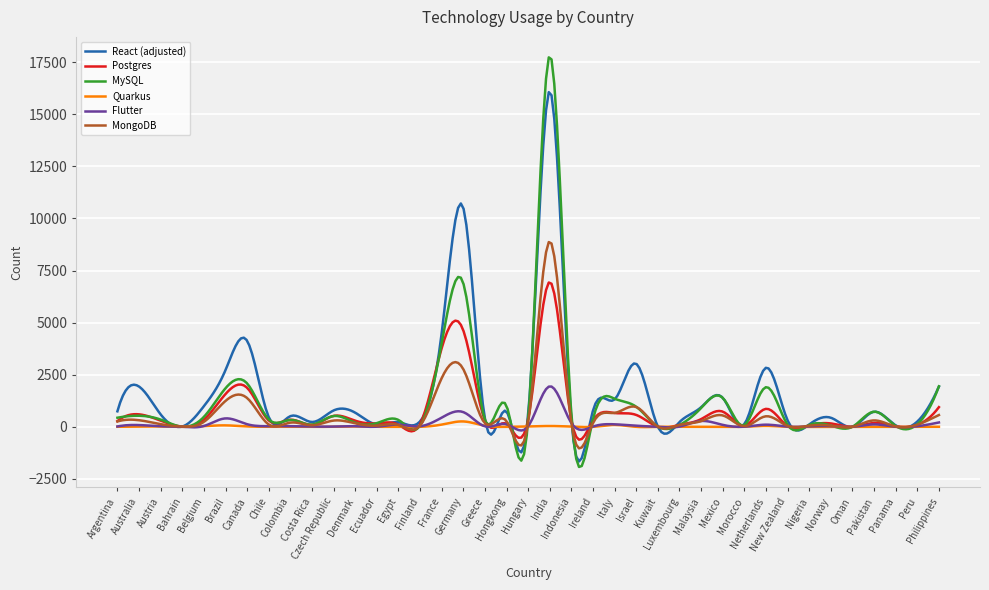

List the series in order of their peak value, lowest first.

Quarkus, Flutter, Postgres, MongoDB, React (adjusted), MySQL